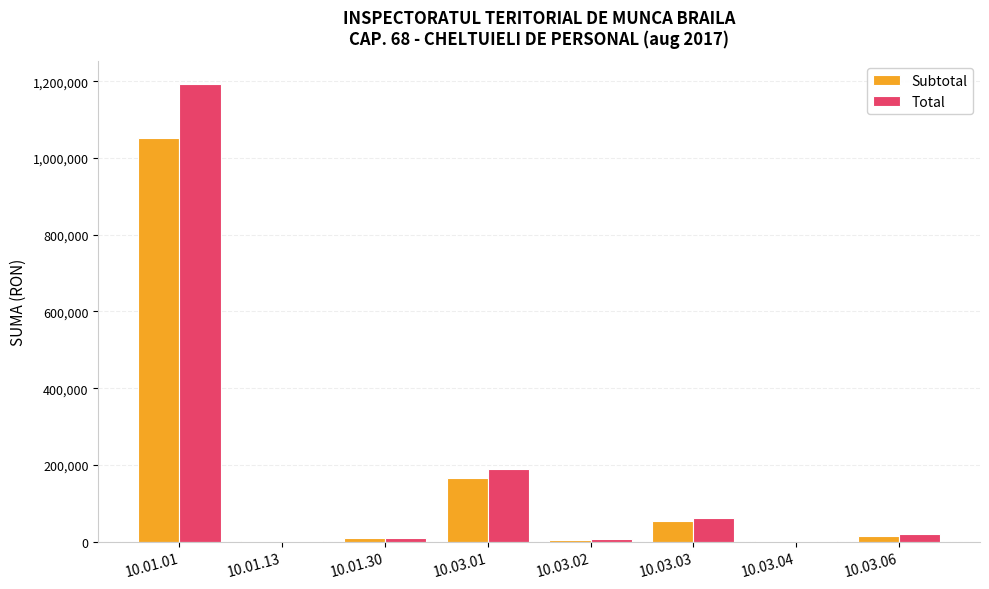

What is the sum of all Subtotal values?

1303952